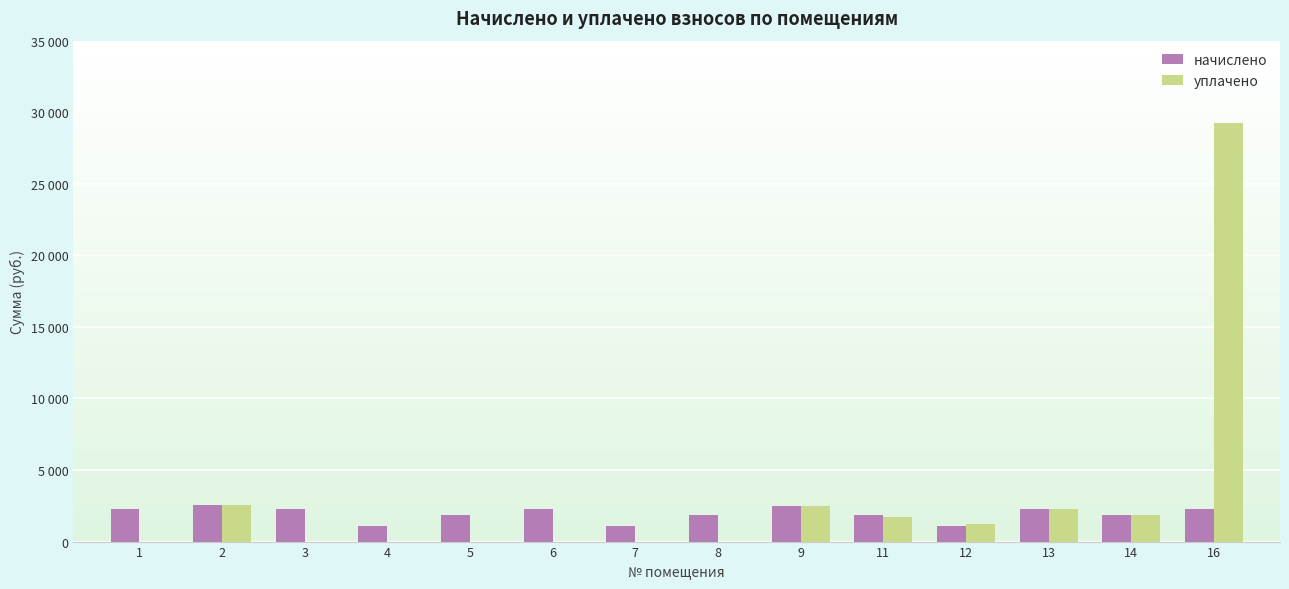

Are the bars grouped side by side (vs. stacked)?

Yes